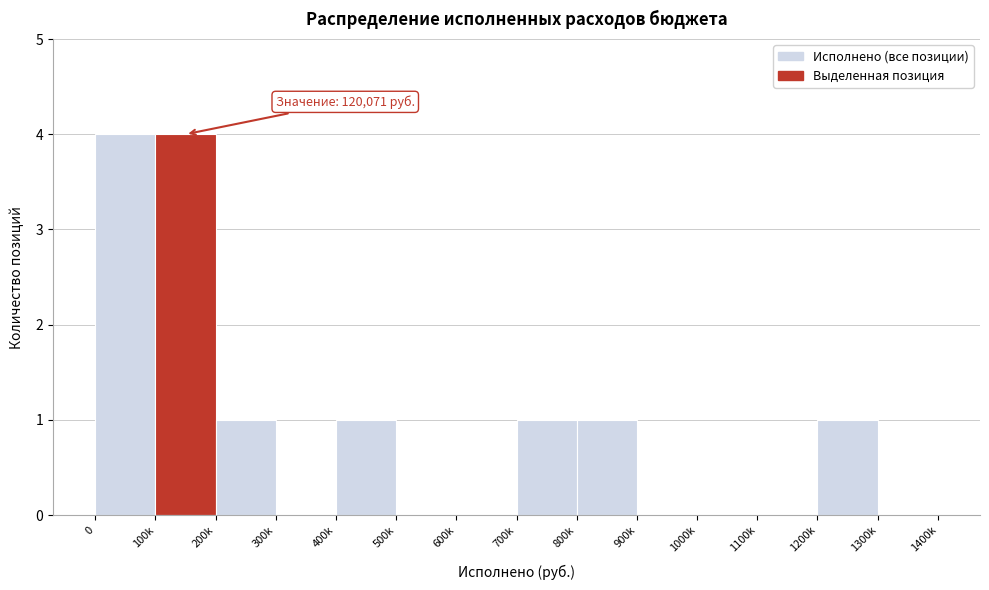

Reading right to left, what are all the values shown in this chart?

1300k=0	1200k=1	1100k=0	1000k=0	900k=0	800k=1	700k=1	600k=0	500k=0	400k=1	300k=0	200k=1	100k=4	0=4